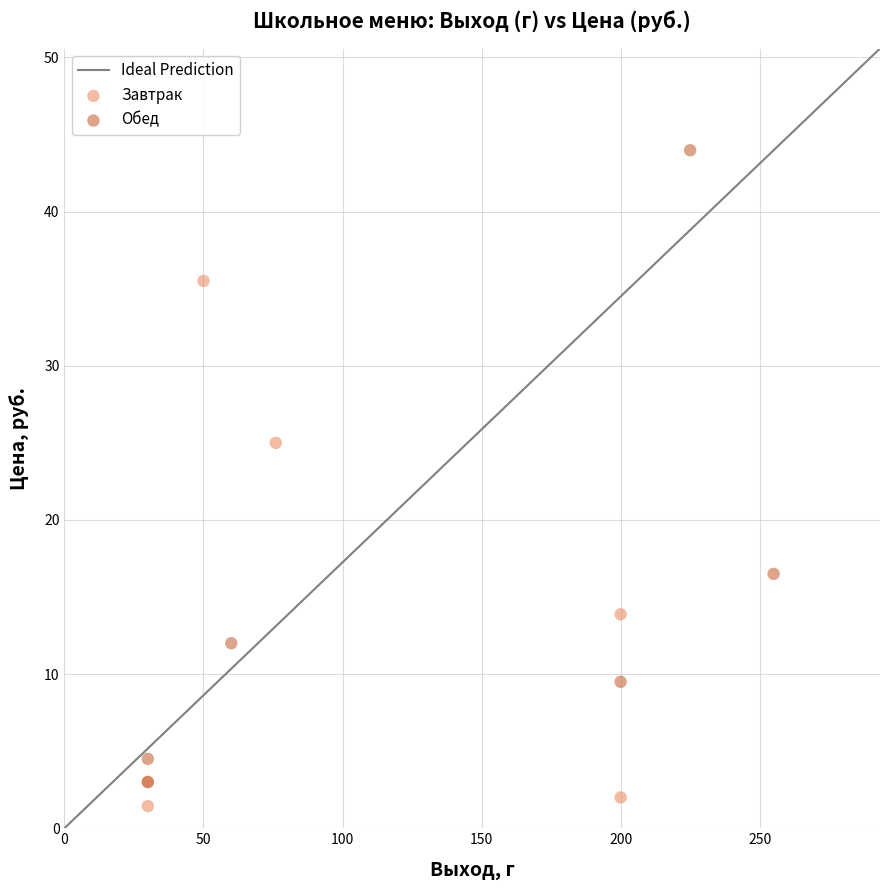

Which series reaches the maximum Y coordinate?

Обед